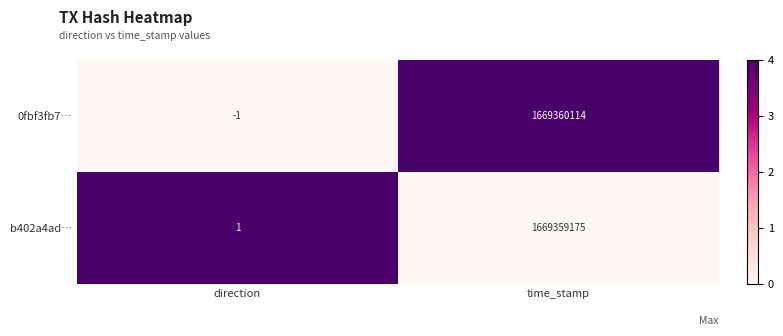

Reading left to right, what are all the values shown in this chart?

0fbf3fb7…: -1	1669360114
b402a4ad…: 1	1669359175